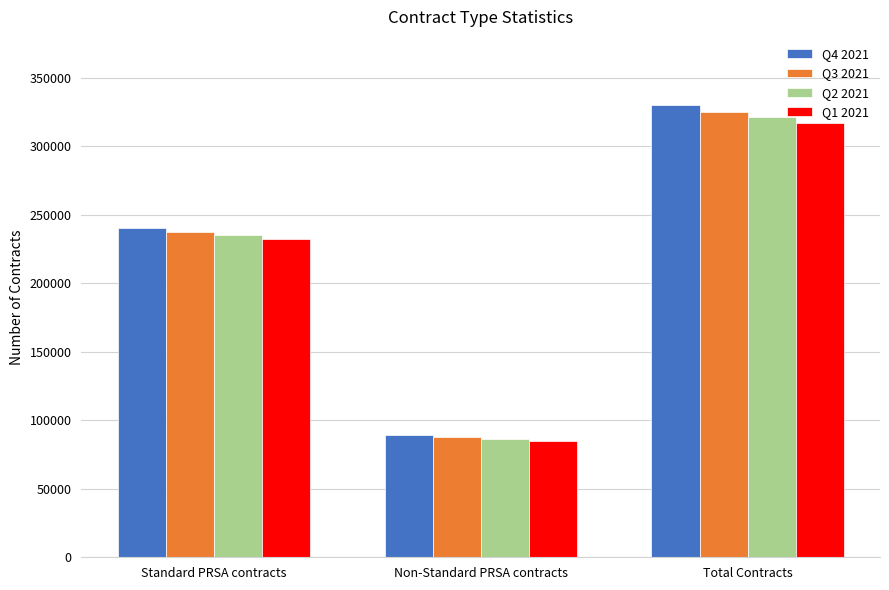

What is the total value across all series at Standard PRSA contracts?

945213